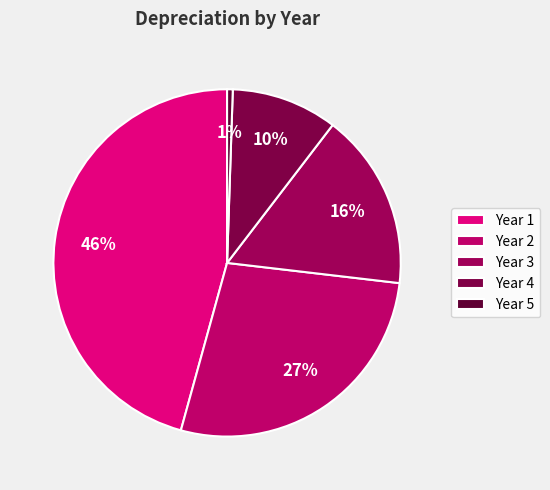

Is the sum of Year 2 and Year 4 greater than half?

No